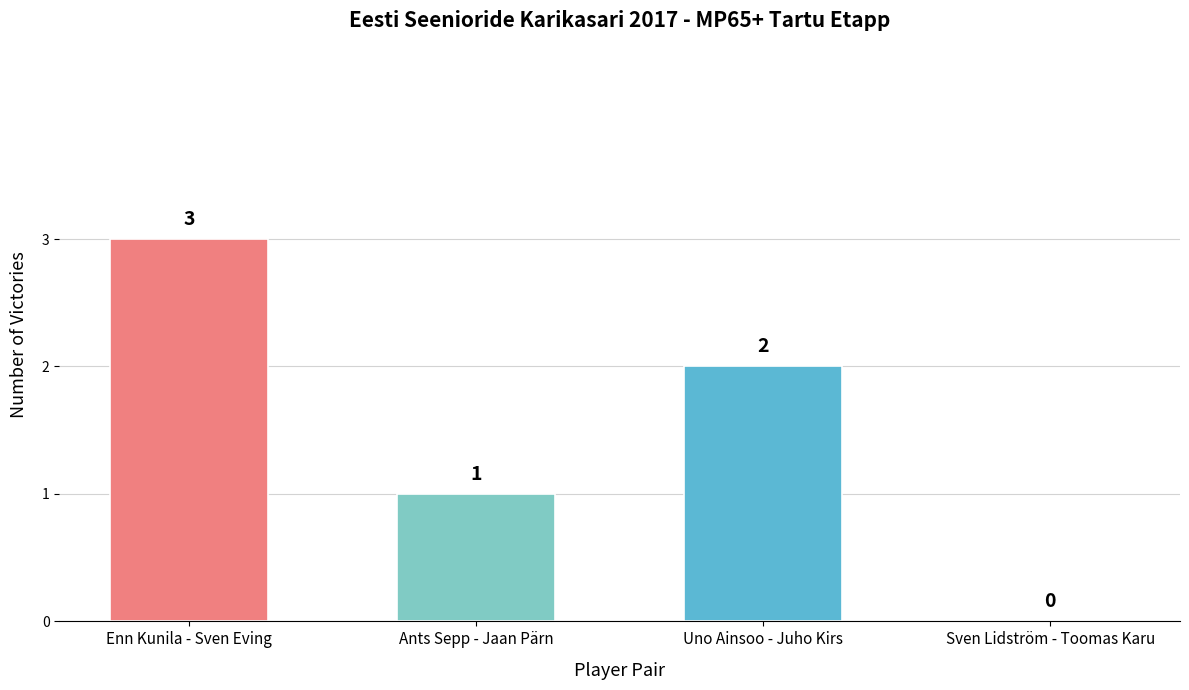

True or false: the data shows 2 at Uno Ainsoo - Juho Kirs.

True